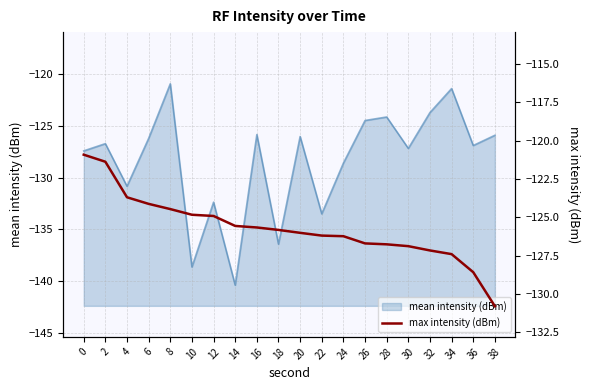

What is the maximum value for mean intensity (dBm)?

-120.9